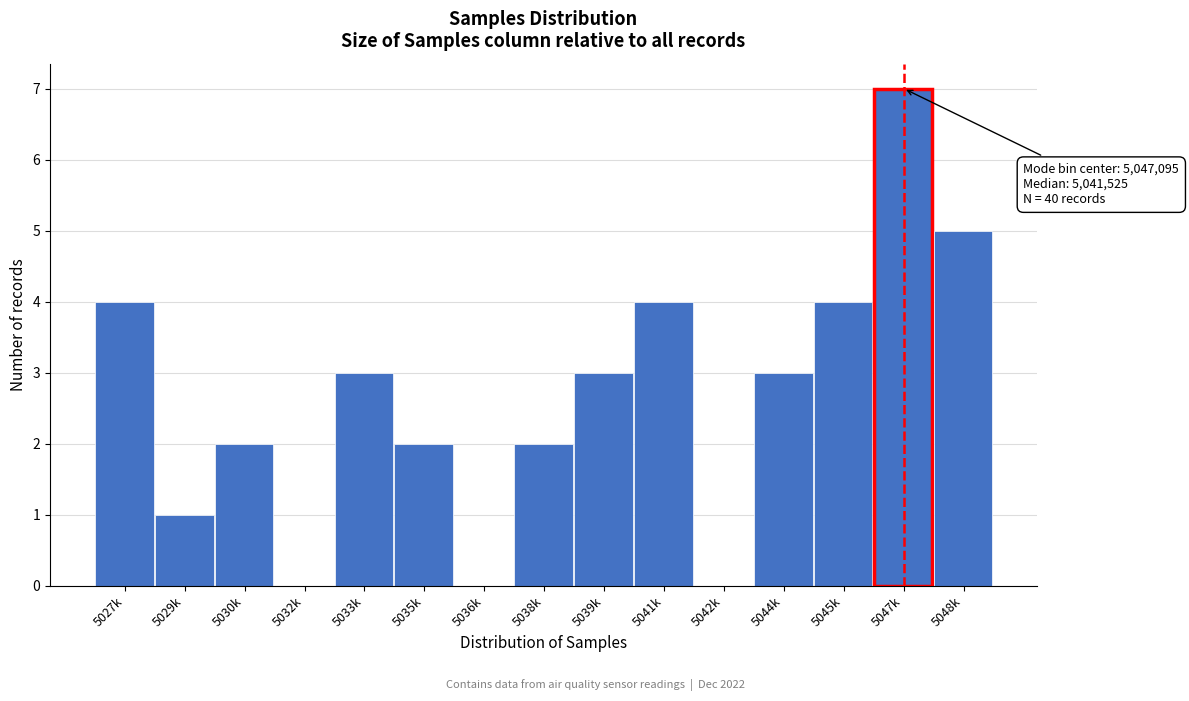

Reading left to right, what are all the values shown in this chart?

5027k=4	5029k=1	5030k=2	5032k=0	5033k=3	5035k=2	5036k=0	5038k=2	5039k=3	5041k=4	5042k=0	5044k=3	5045k=4	5047k=7	5048k=5